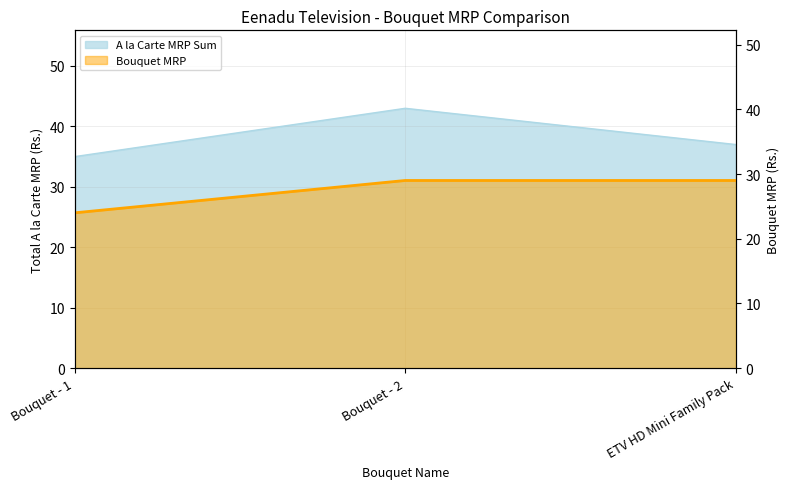

Does the chart display data point markers on the line(s)?

No